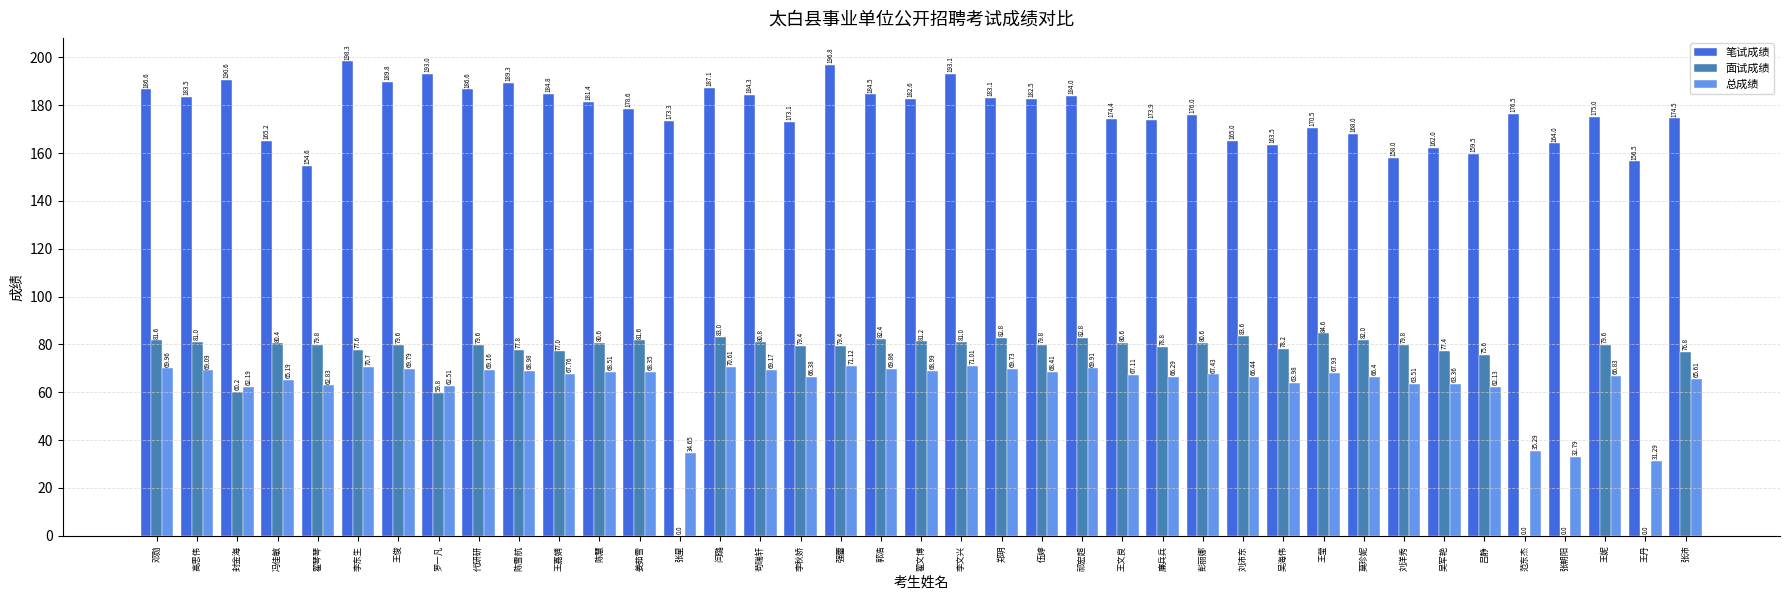

What is the difference between the 笔试成绩 values at 祁宏超 and 郑玥?

0.9